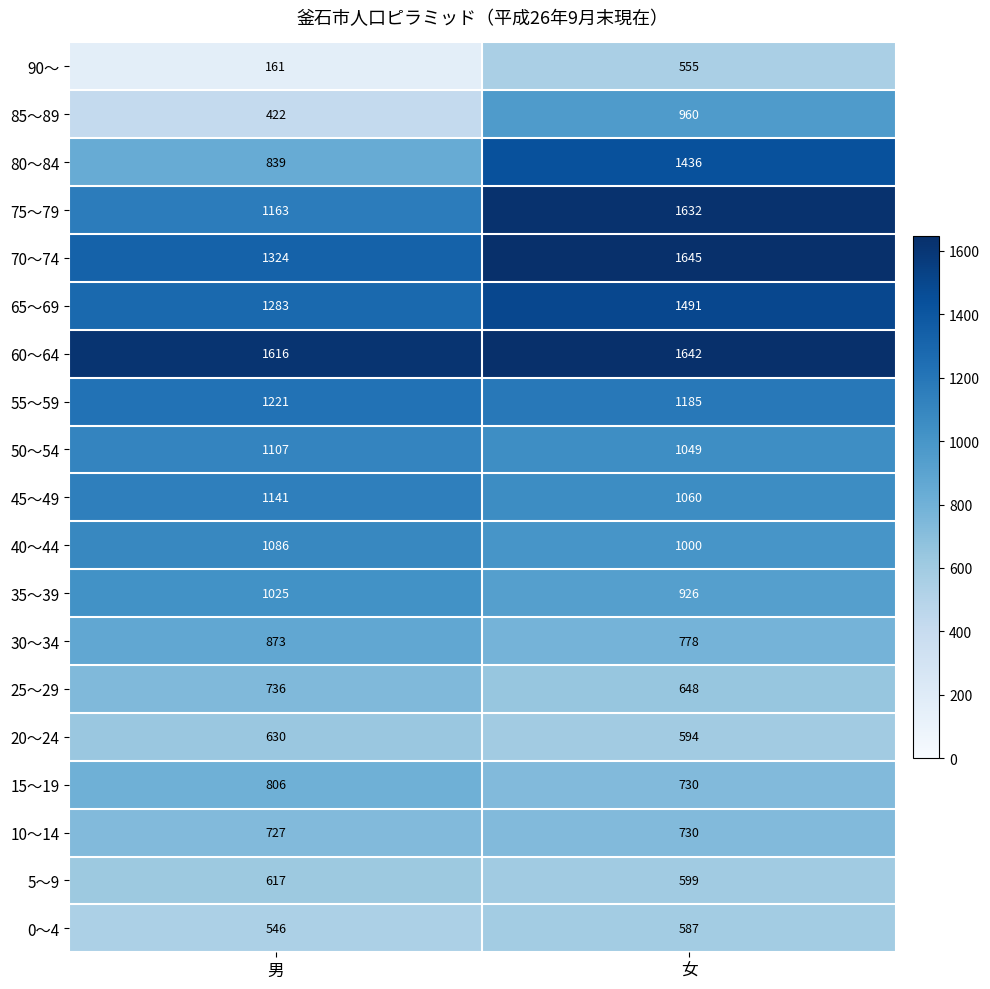

Which series has the largest range (max minus min)?

80～84